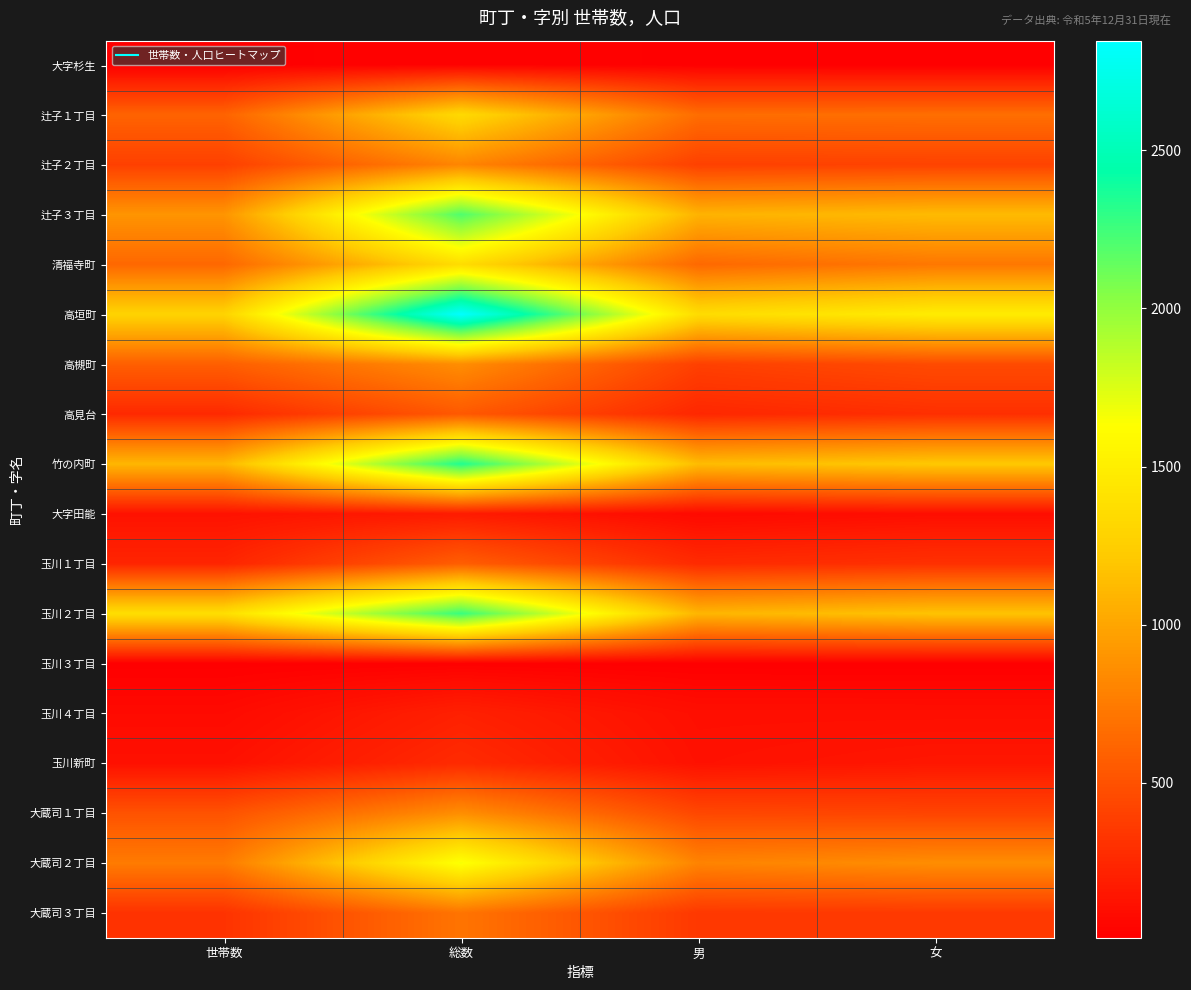

Reading left to right, transcribe all the data shown in this chart.

大字杉生: 世帯数=15	総数=31	男=18	女=13
辻子１丁目: 世帯数=606	総数=1337	男=665	女=672
辻子２丁目: 世帯数=397	総数=811	男=400	女=411
辻子３丁目: 世帯数=899	総数=2205	男=1079	女=1126
清福寺町: 世帯数=632	総数=1364	男=637	女=727
高垣町: 世帯数=1287	総数=2847	男=1356	女=1491
高槻町: 世帯数=578	総数=857	男=397	女=460
高見台: 世帯数=262	総数=544	男=248	女=296
竹の内町: 世帯数=1101	総数=2345	男=1135	女=1210
大字田能: 世帯数=124	総数=174	男=73	女=101
玉川１丁目: 世帯数=234	総数=576	男=270	女=306
玉川２丁目: 世帯数=1375	総数=2272	男=1095	女=1177
玉川３丁目: 世帯数=14	総数=22	男=12	女=10
玉川４丁目: 世帯数=76	総数=209	男=105	女=104
玉川新町: 世帯数=117	総数=269	男=119	女=150
大蔵司１丁目: 世帯数=506	総数=861	男=440	女=421
大蔵司２丁目: 世帯数=747	総数=1654	男=798	女=856
大蔵司３丁目: 世帯数=316	総数=707	男=350	女=357